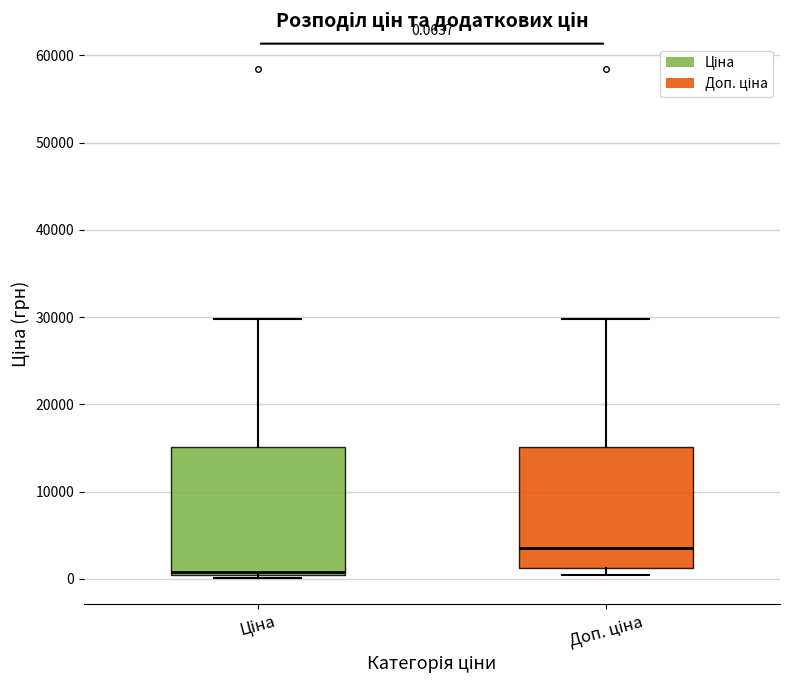

Which box's median line is the highest?

Доп. ціна